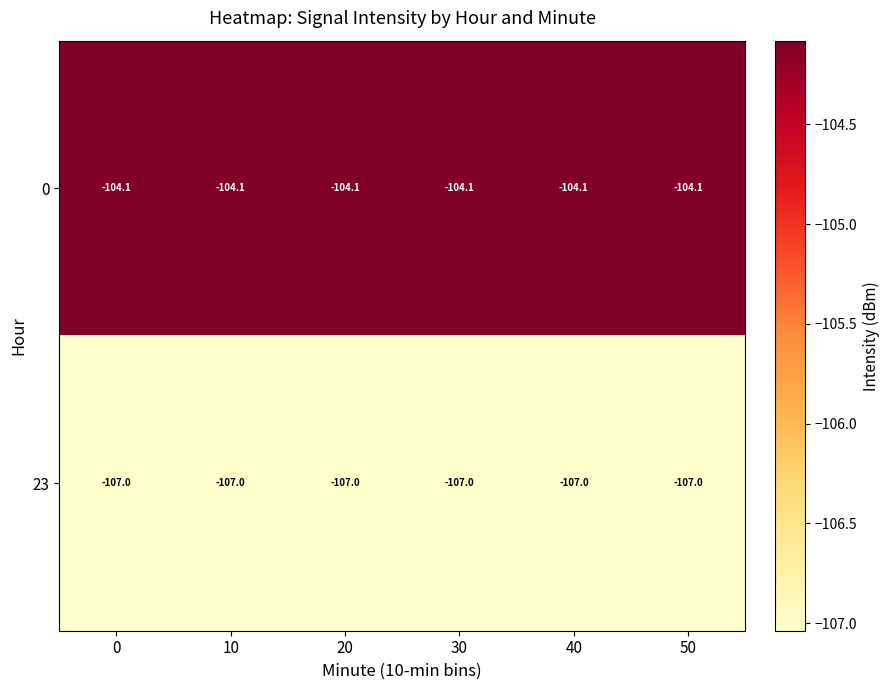

True or false: 23 has a value of -107.0 at 10.

True